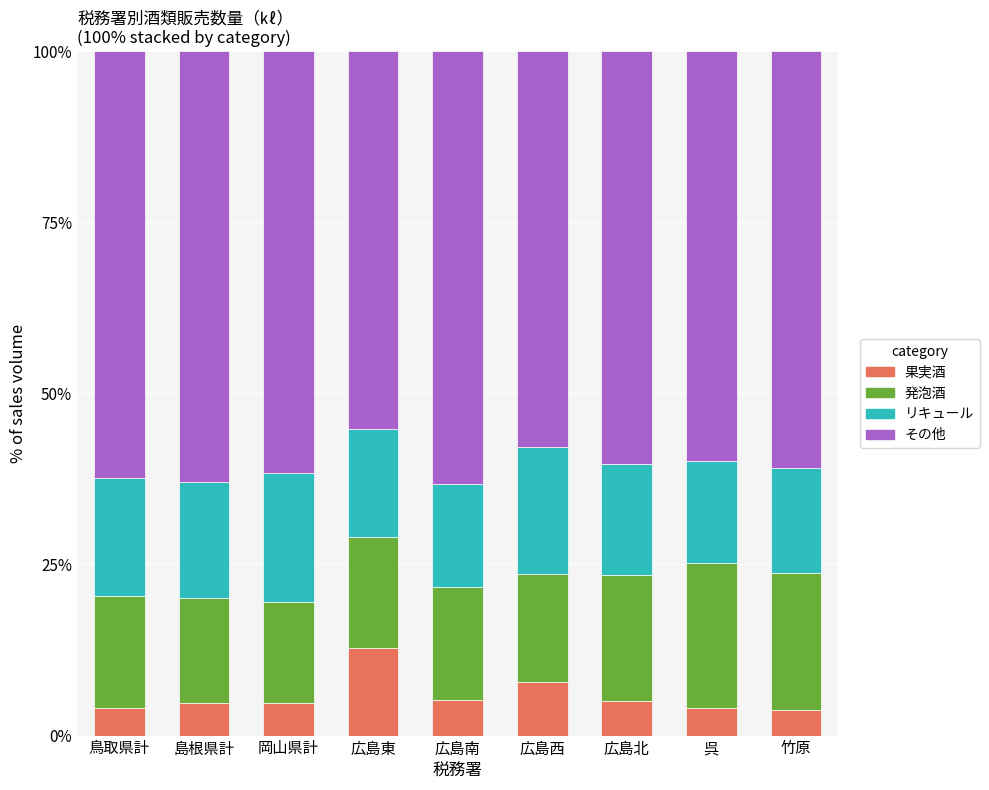

What is the average value of the 果実酒 series?

5.8